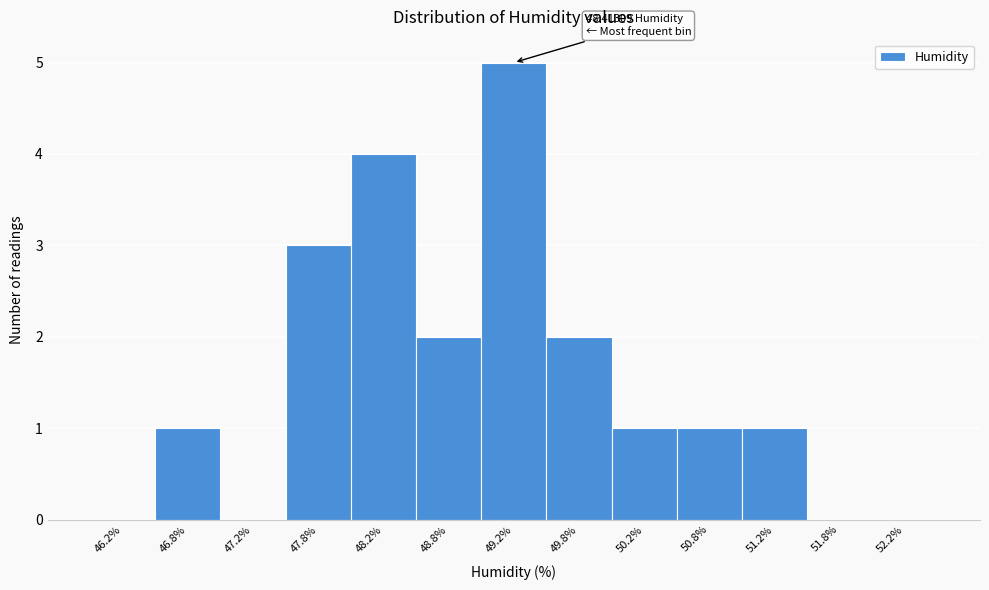

Over which range of the x-axis is the bar tallest?

49.0 to 49.5